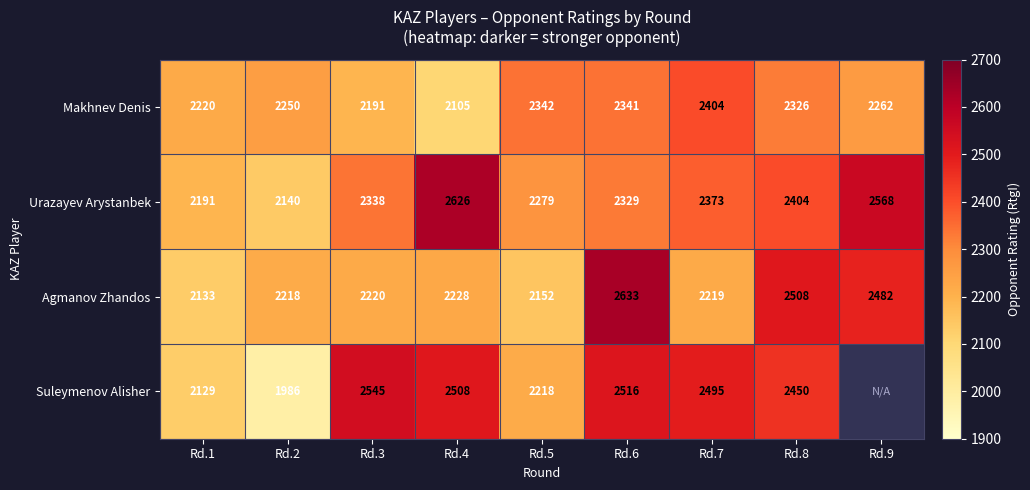

What is the difference between the Suleymenov Alisher values at Rd.7 and Rd.1?

366